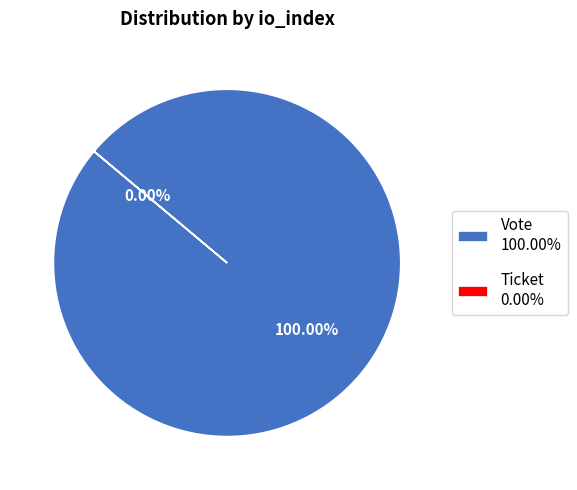

Rank the categories by value from highest to lowest.

Vote, Ticket